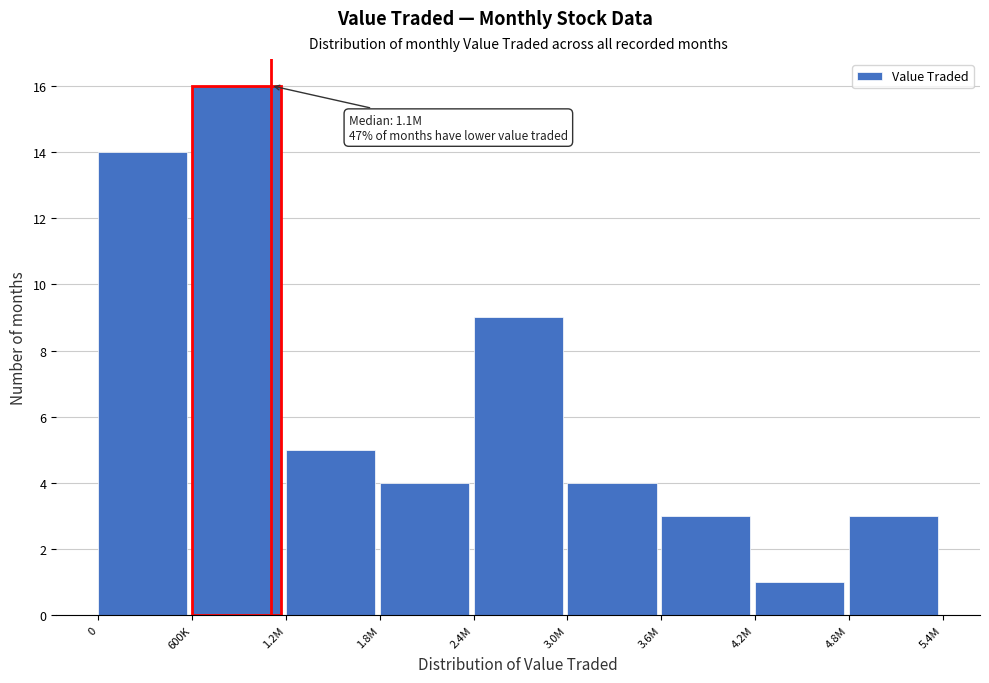

Reading left to right, extract all data points from this chart.

14	16	5	4	9	4	3	1	3